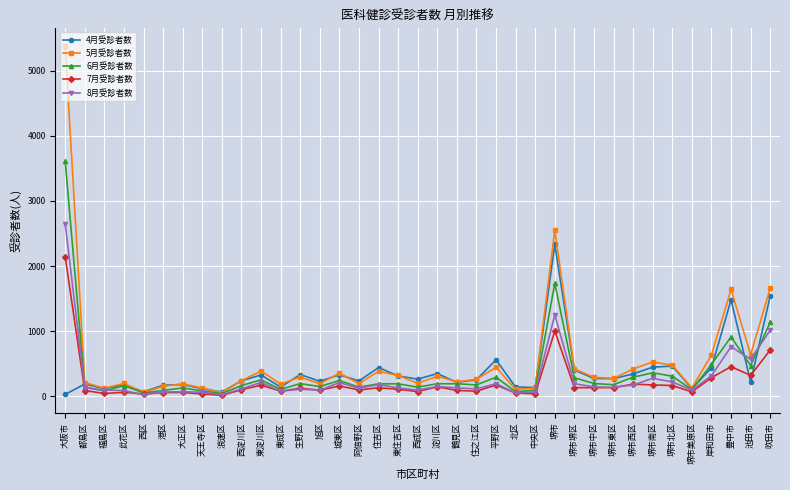

True or false: 4月受診者数 has more than 0 points higher than both neighbors.

True